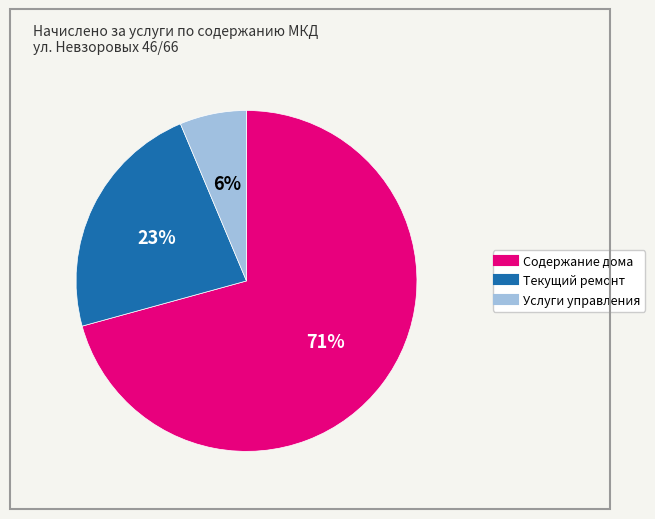

To the nearest percent, what is the combined percentage of Услуги управления and Содержание дома?

77%